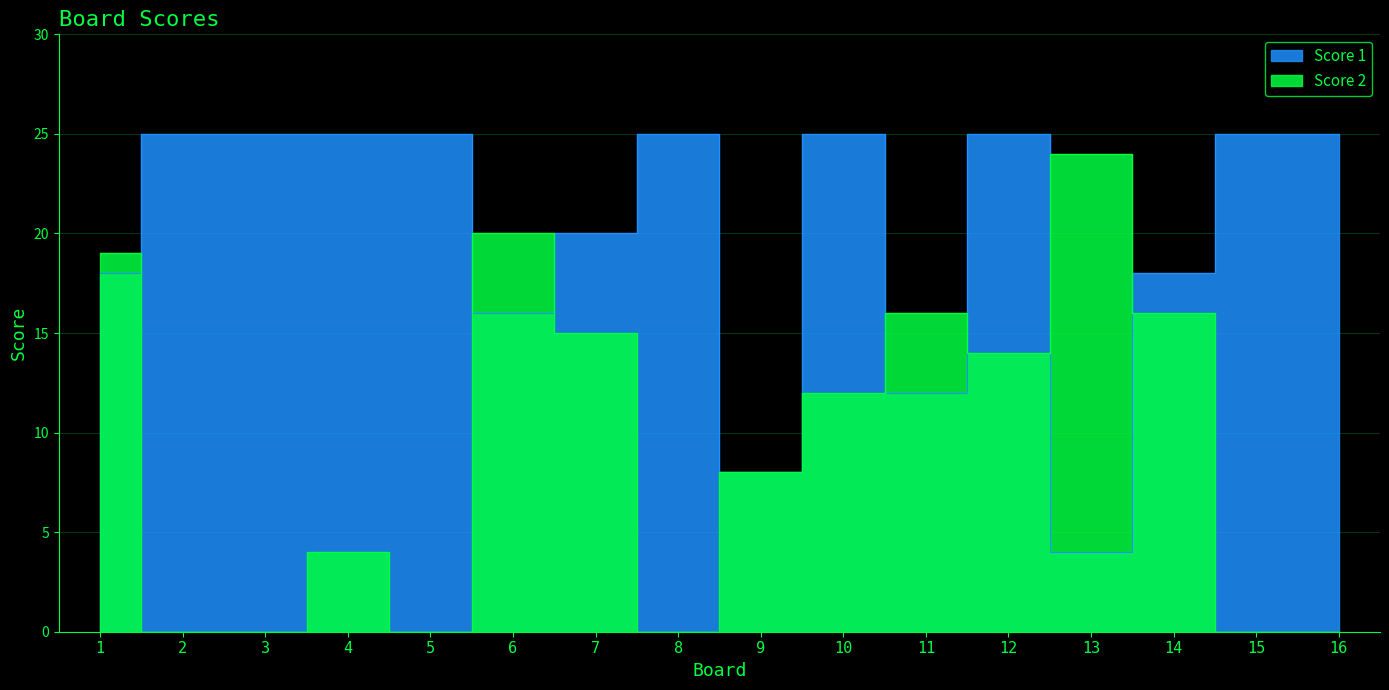

What is the spread (max minus min) of values at 8?

25